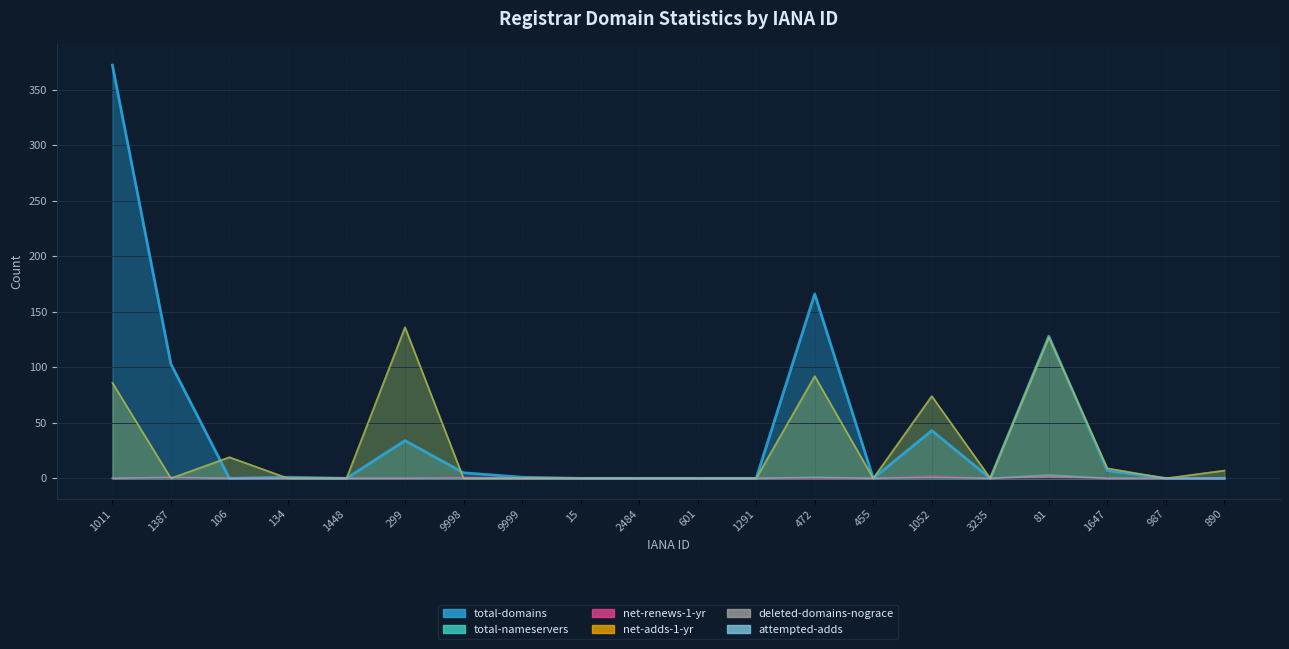

Reading left to right, list all the values displayed in this chart.

total-domains: 372	103	0	1	0	34	5	1	0	0	0	0	166	0	43	0	128	7	0	0
total-nameservers: 86	0	19	0	0	136	0	0	0	0	0	0	92	0	74	0	127	9	0	7
net-renews-1-yr: 0	1	0	0	0	0	1	0	0	0	0	0	0	0	2	0	2	0	0	0
net-adds-1-yr: 86	0	19	0	0	136	0	0	0	0	0	0	92	0	74	0	127	9	0	7
deleted-domains-nograce: 0	1	0	0	0	0	0	0	0	0	0	0	0	0	1	0	1	0	0	0
attempted-adds: 0	0	0	0	0	0	0	0	0	0	0	0	1	0	0	0	3	0	0	0